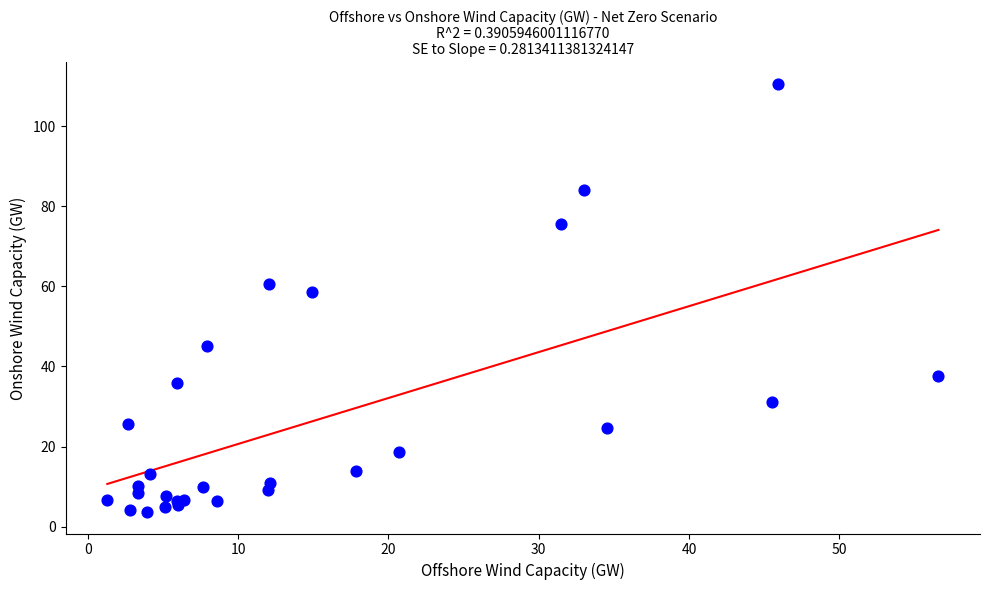

What Y value in the scatter plot is closest to 57?

58.7